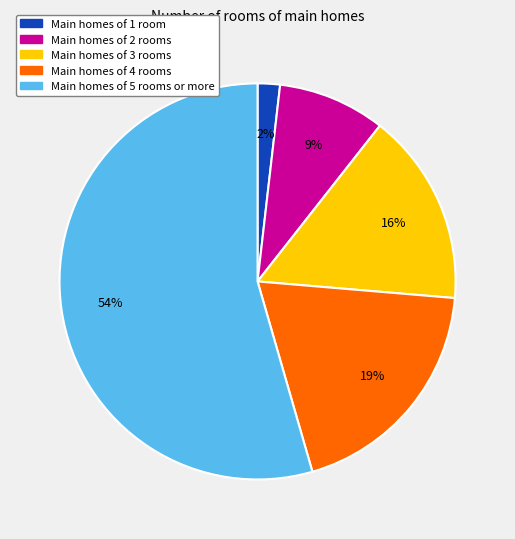

To the nearest percent, what is the average slice percentage?

20%